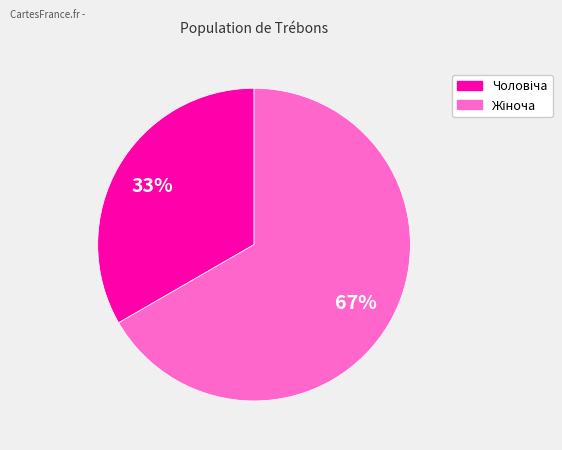

Count the number of slices in the pie.

2